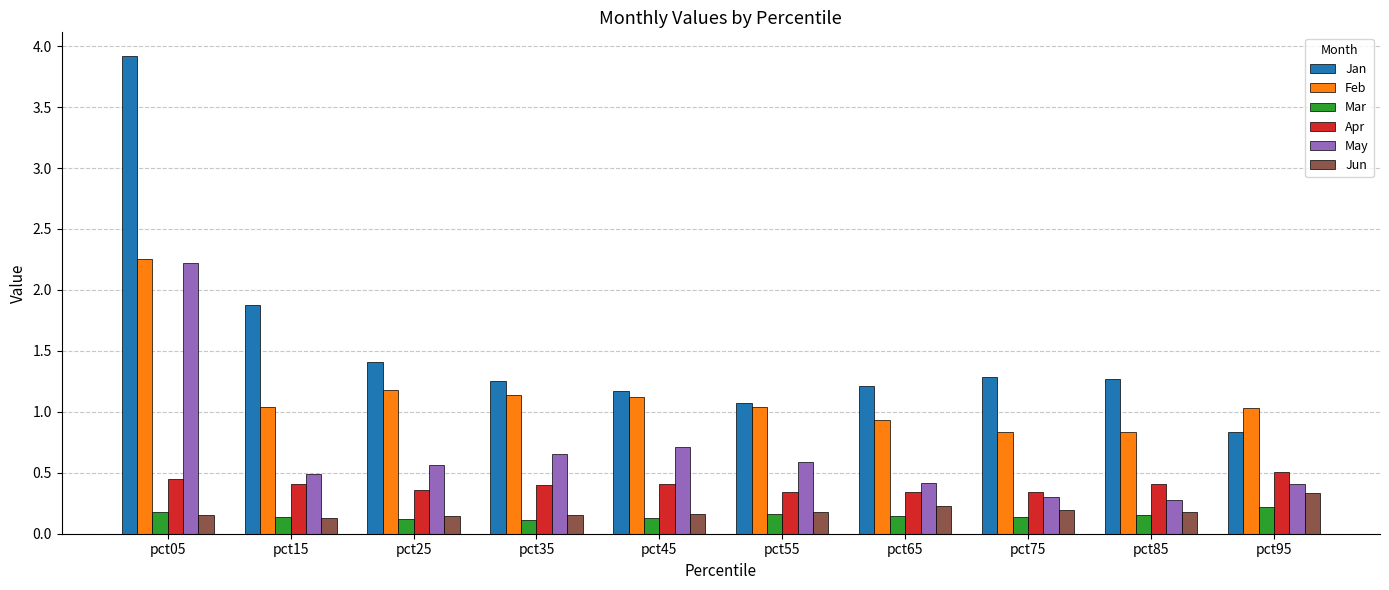

What is the approximate value of Jan at pct05?

3.9